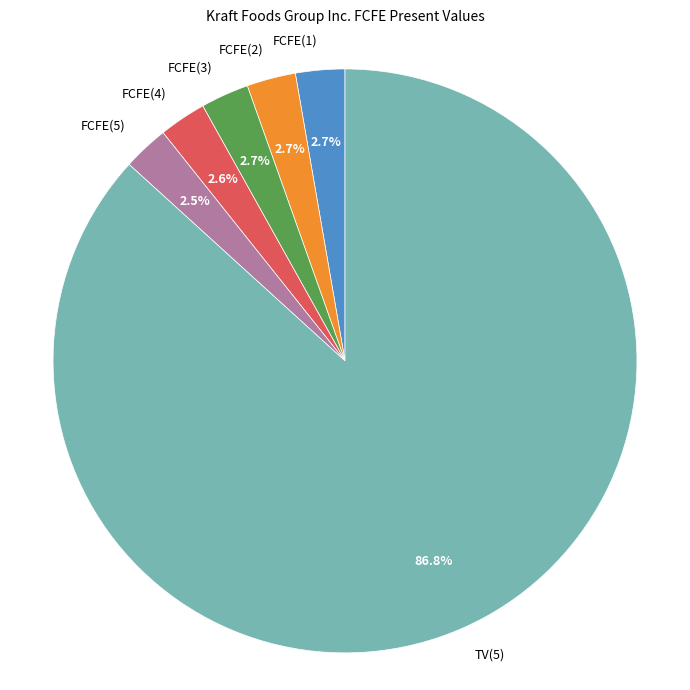

Is there any slice that represents more than half of the pie?

Yes